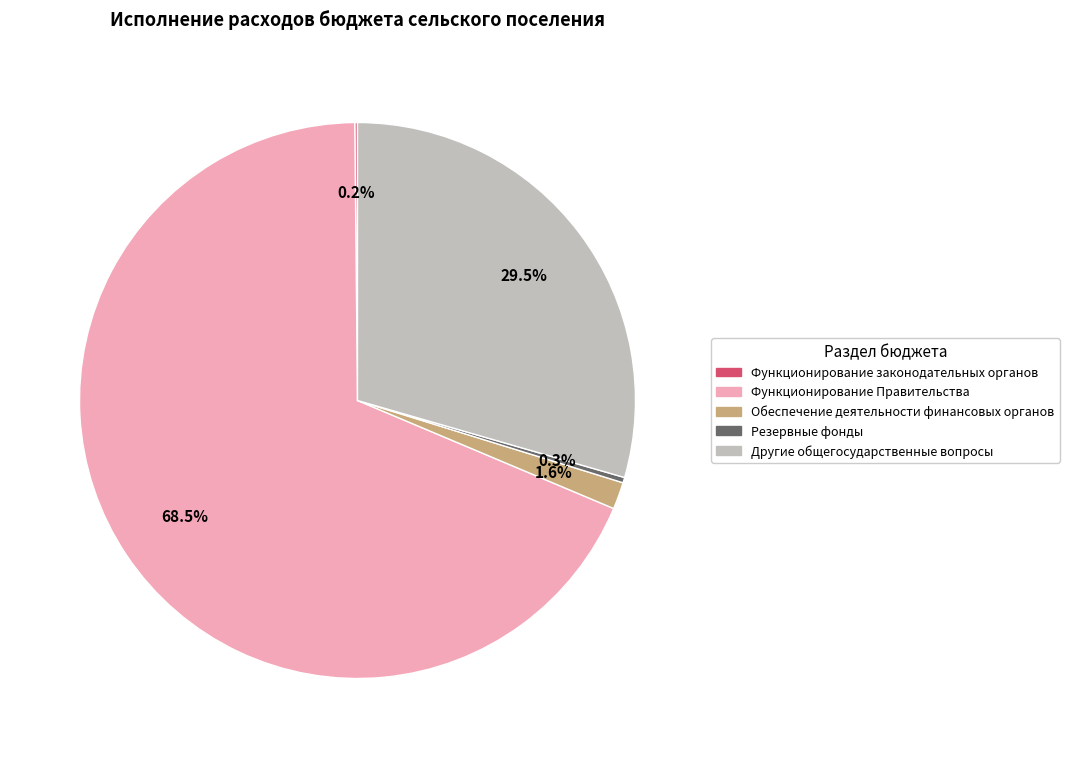

Between Резервные фонды and Другие общегосударственные вопросы, which is larger?

Другие общегосударственные вопросы